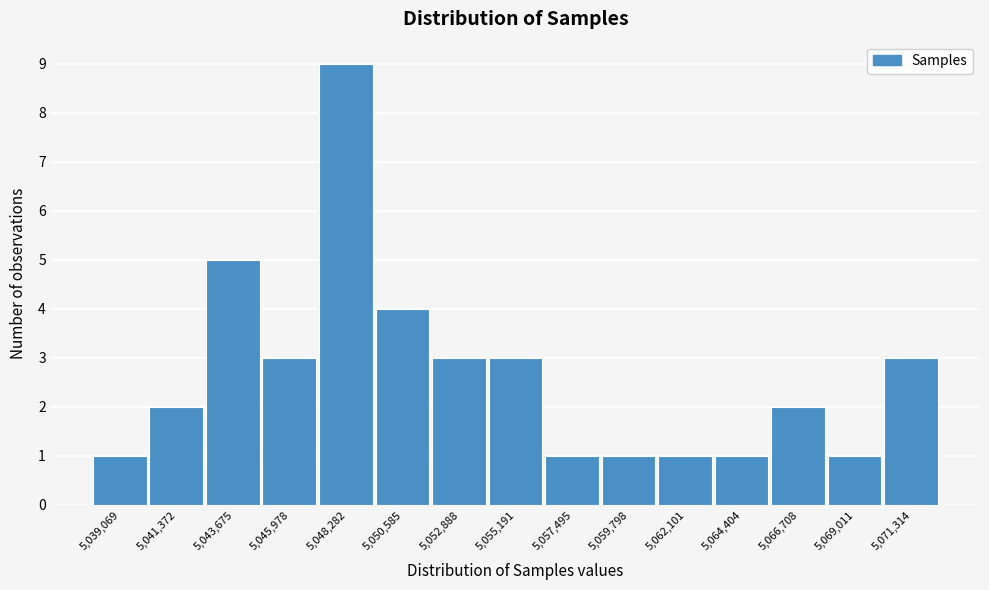

Reading left to right, list all the values displayed in this chart.

1	2	5	3	9	4	3	3	1	1	1	1	2	1	3